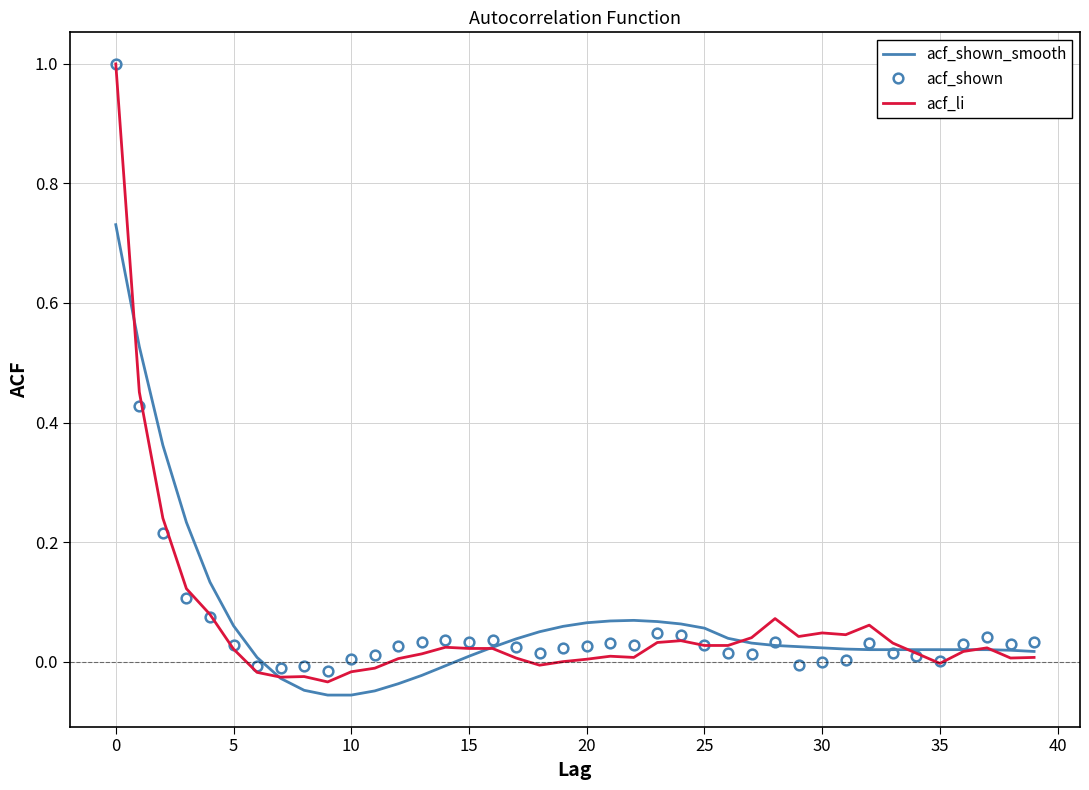

What is the highest value of the acf_li series?

1.0